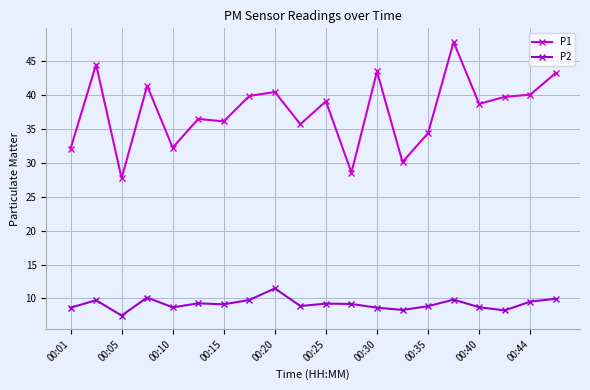

Rank the series by their maximum value, from lowest to highest.

P2, P1